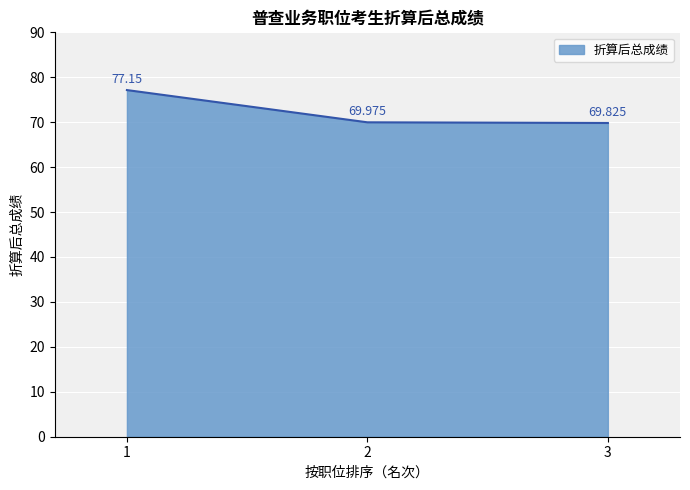

The value at 3 is 36.0. True or false?

False